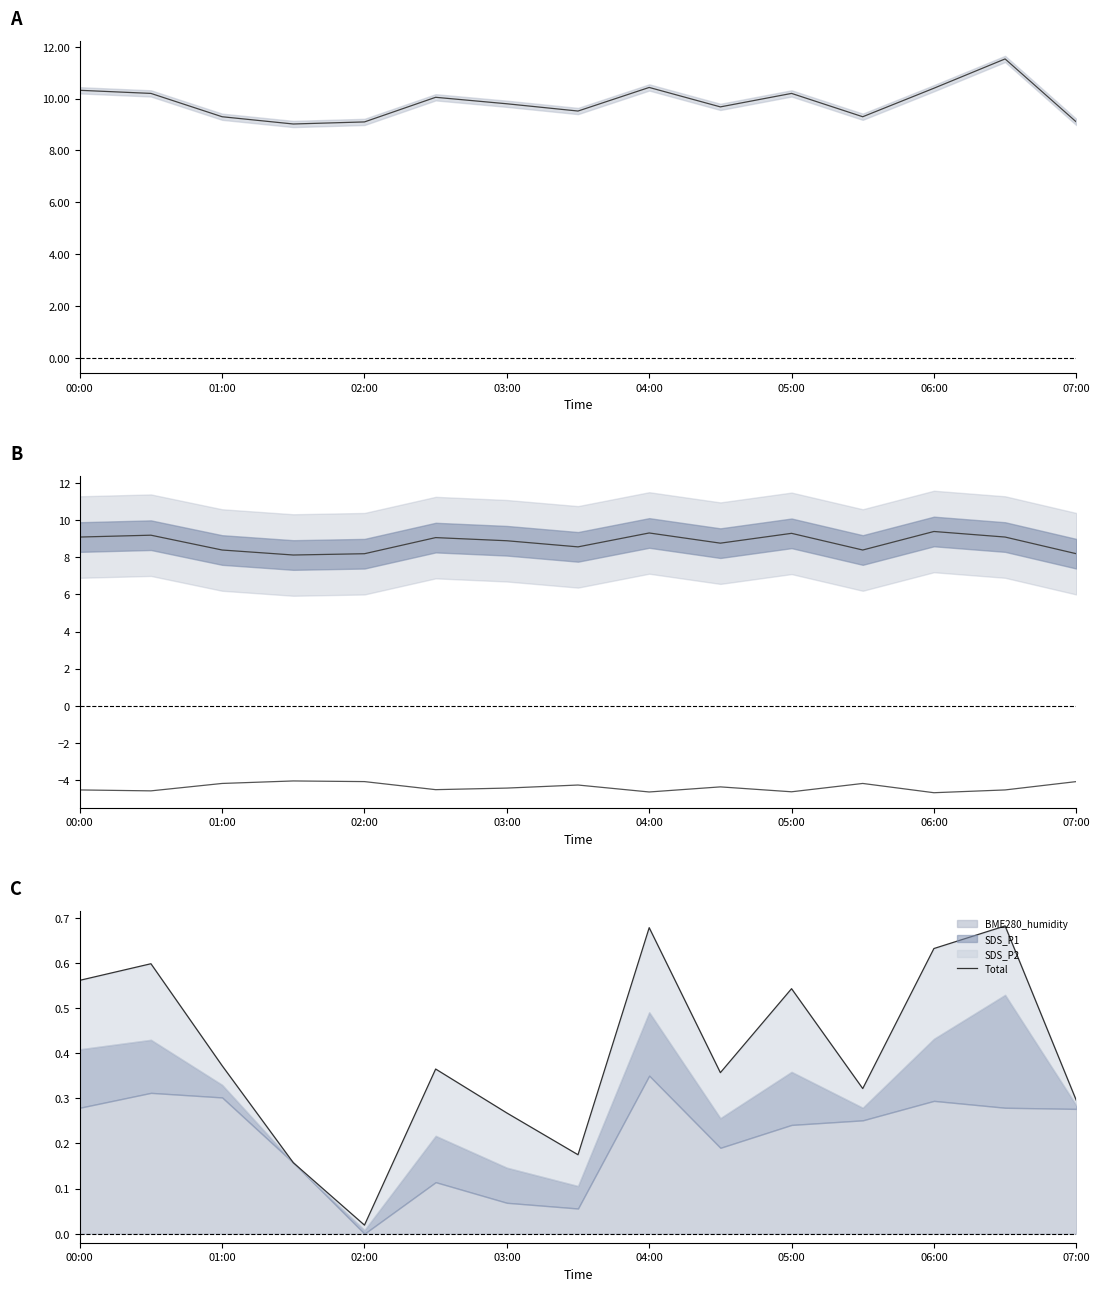

What is the sum of all Total values?

6.0